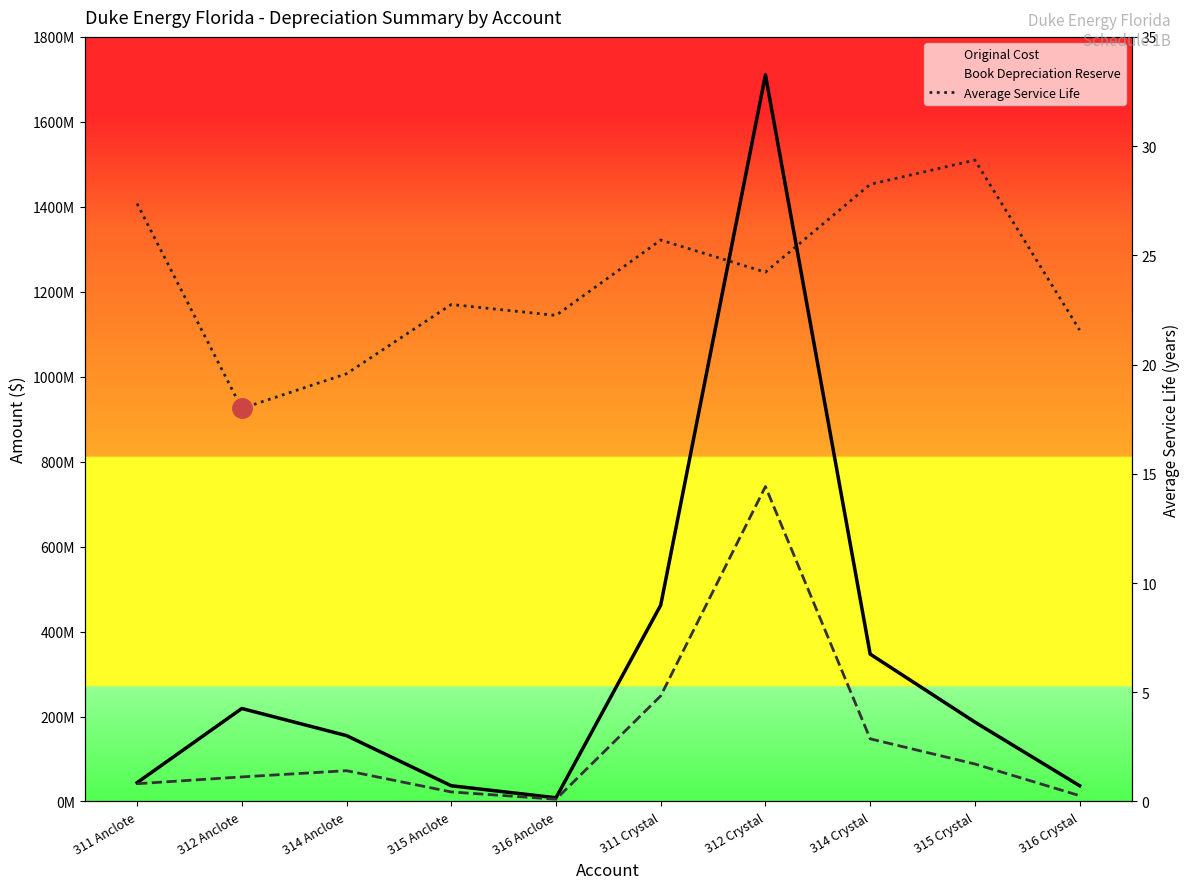

How many values in the Book Depreciation Reserve series exceed 72463636?

5